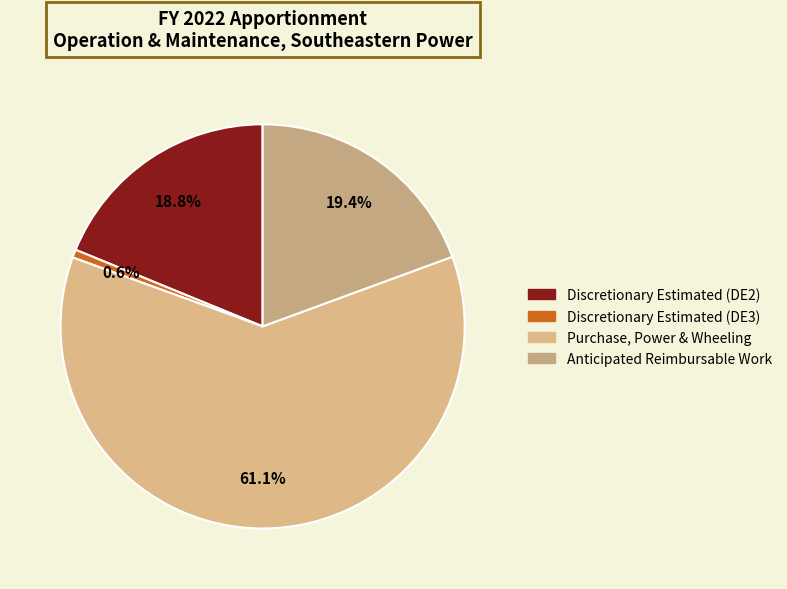

True or false: Purchase, Power & Wheeling accounts for 61% of the total.

True